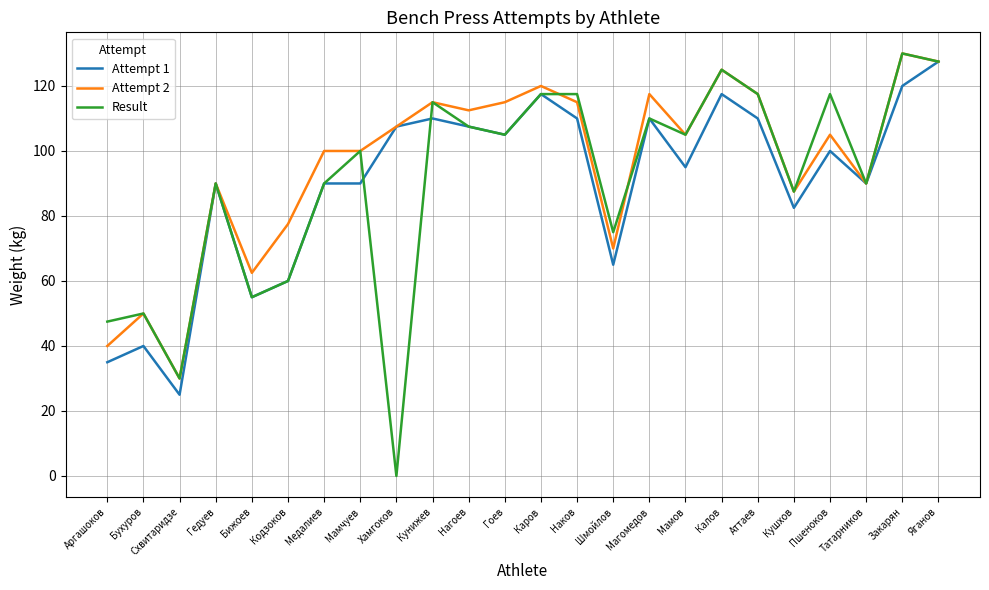

Reading right to left, what are all the values shown in this chart?

Attempt 1: 127.5	120.0	90.0	100.0	82.5	110.0	117.5	95.0	110.0	65.0	110.0	117.5	105.0	107.5	110.0	107.5	90.0	90.0	60.0	55.0	90.0	25.0	40.0	35.0
Attempt 2: 127.5	130.0	90.0	105.0	87.5	117.5	125.0	105.0	117.5	70.0	115.0	120.0	115.0	112.5	115.0	107.5	100.0	100.0	77.5	62.5	90.0	30.0	50.0	40.0
Result: 127.5	130.0	90.0	117.5	87.5	117.5	125.0	105.0	110.0	75.0	117.5	117.5	105.0	107.5	115.0	0.0	100.0	90.0	60.0	55.0	90.0	30.0	50.0	47.5